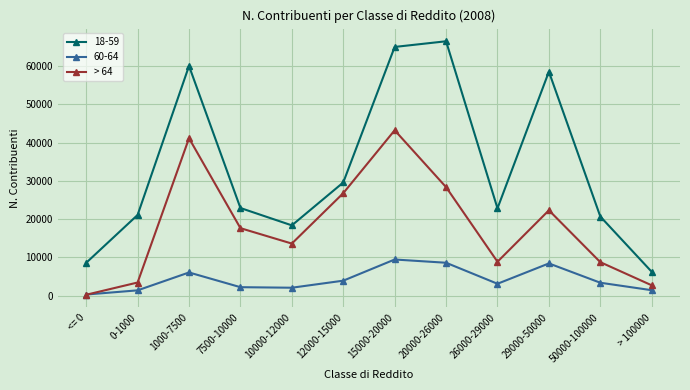

At which category is the sum across all series the highest?

15000-20000